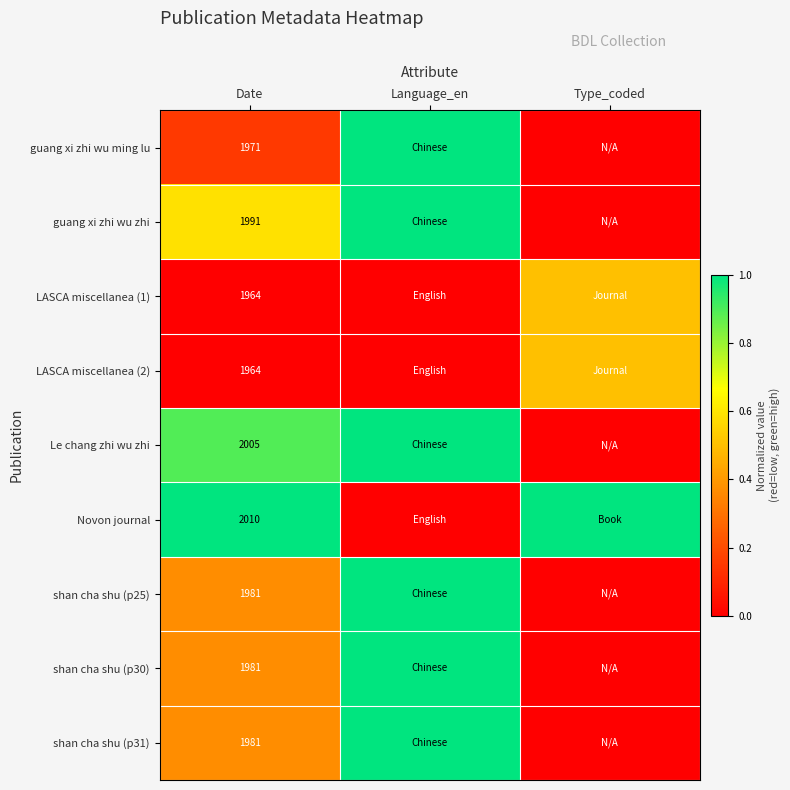

Count the number of data series in this chart.

9